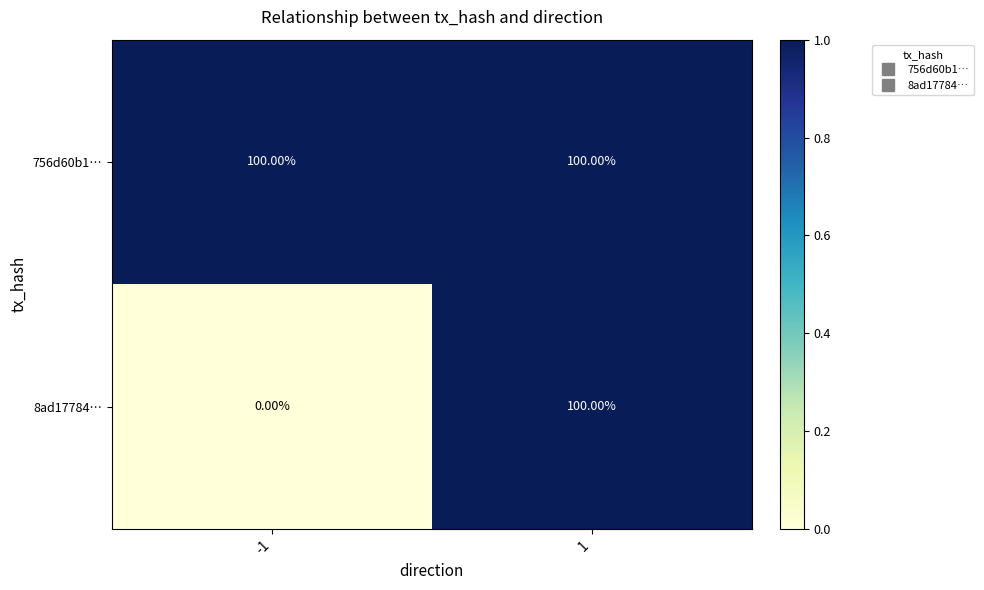

What is the total value across all series at -1?

100